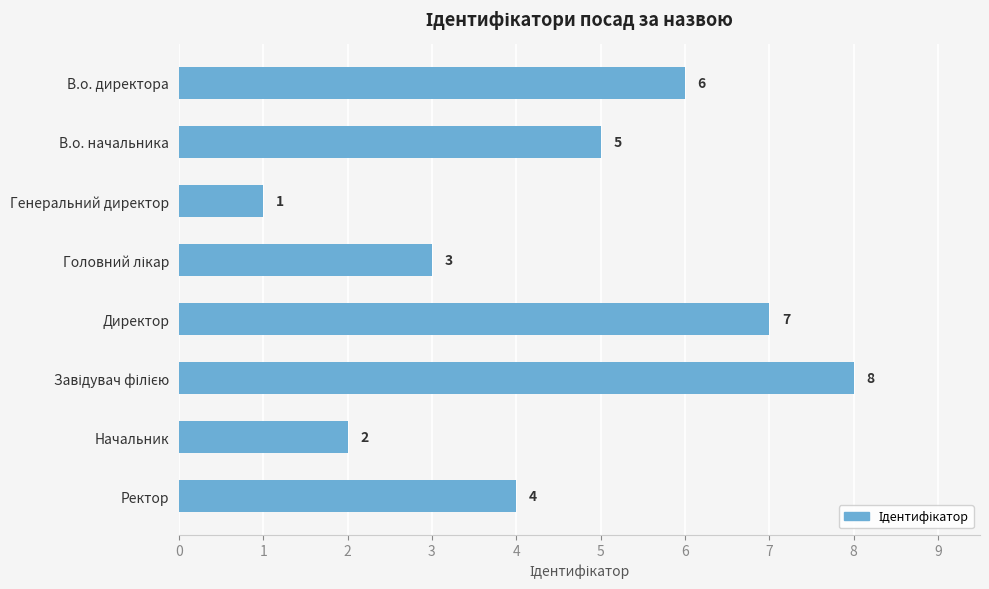

The value at В.о. директора is 6. True or false?

True